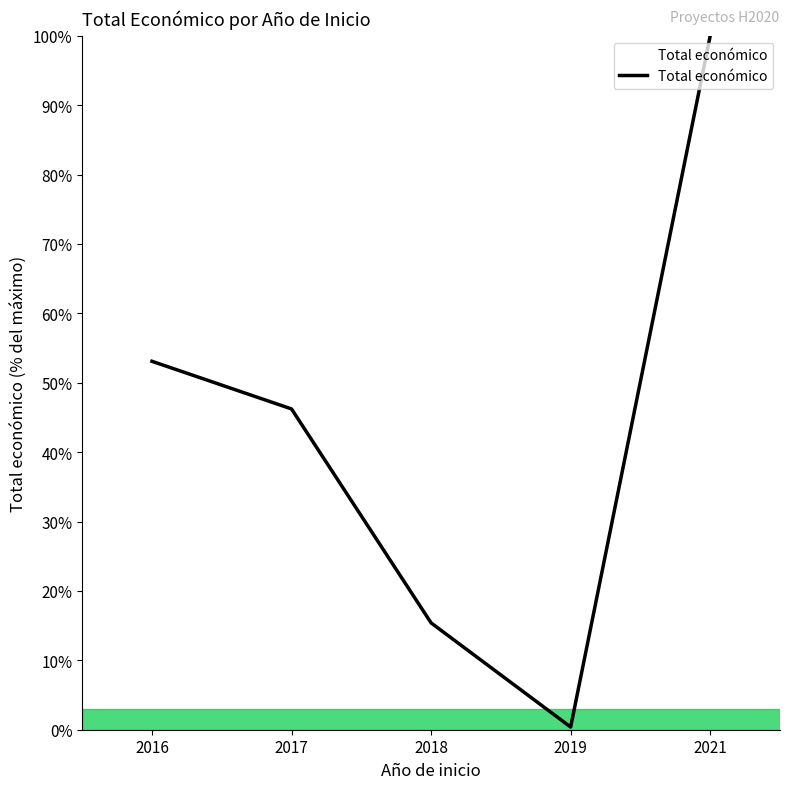

Reading left to right, list all the values displayed in this chart.

2016=53.1	2017=46.2	2018=15.4	2019=0.4	2021=100.0